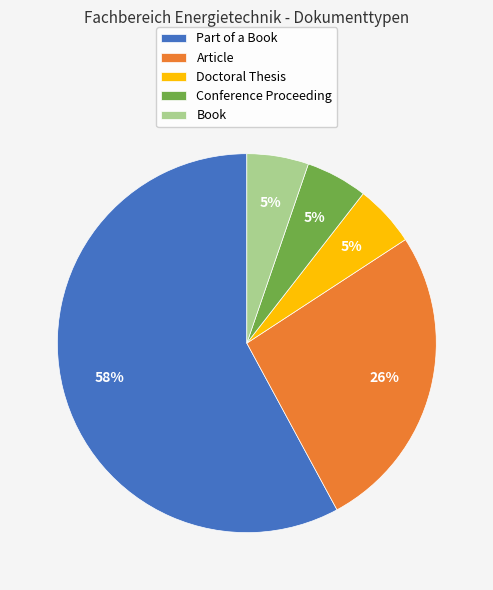

How many segments does this pie chart have?

5